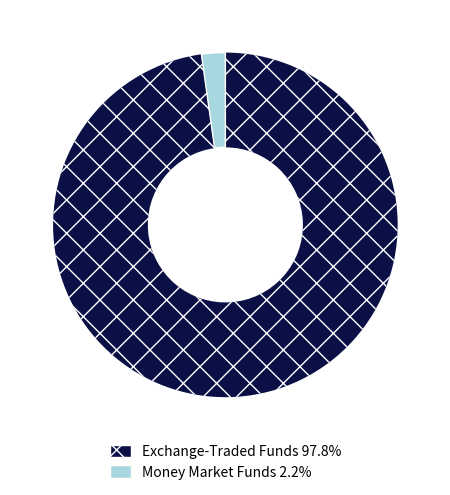

Is there a majority slice in this chart?

Yes